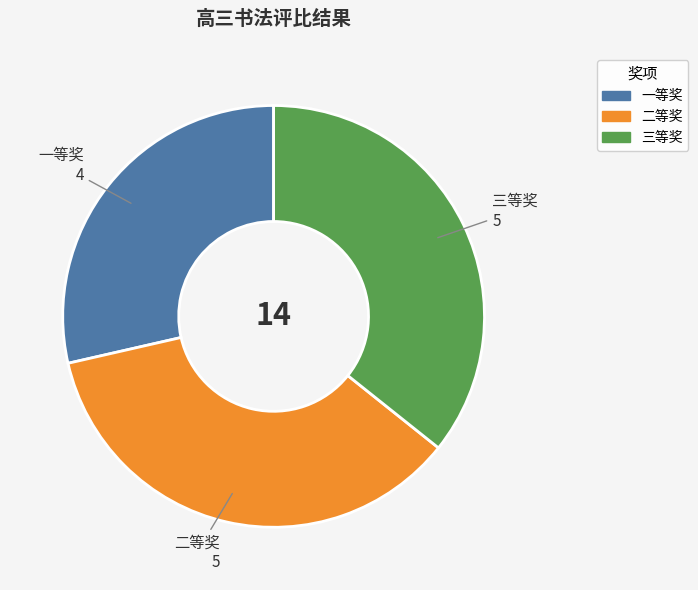

Is there any slice that represents more than half of the pie?

No